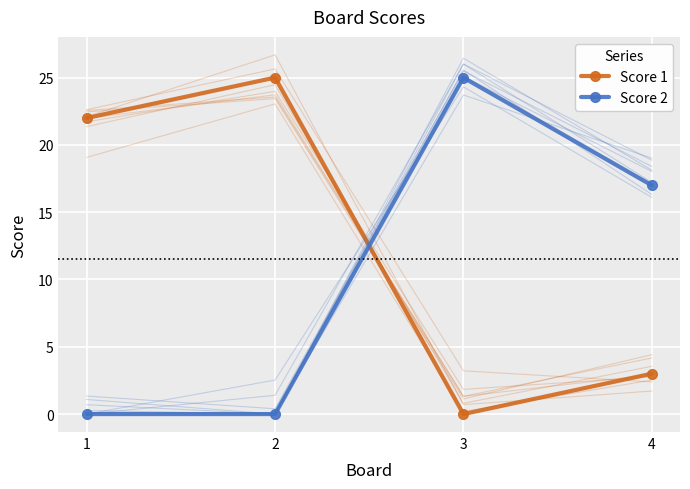

Which category has the lowest value in the Score 2 series?

1